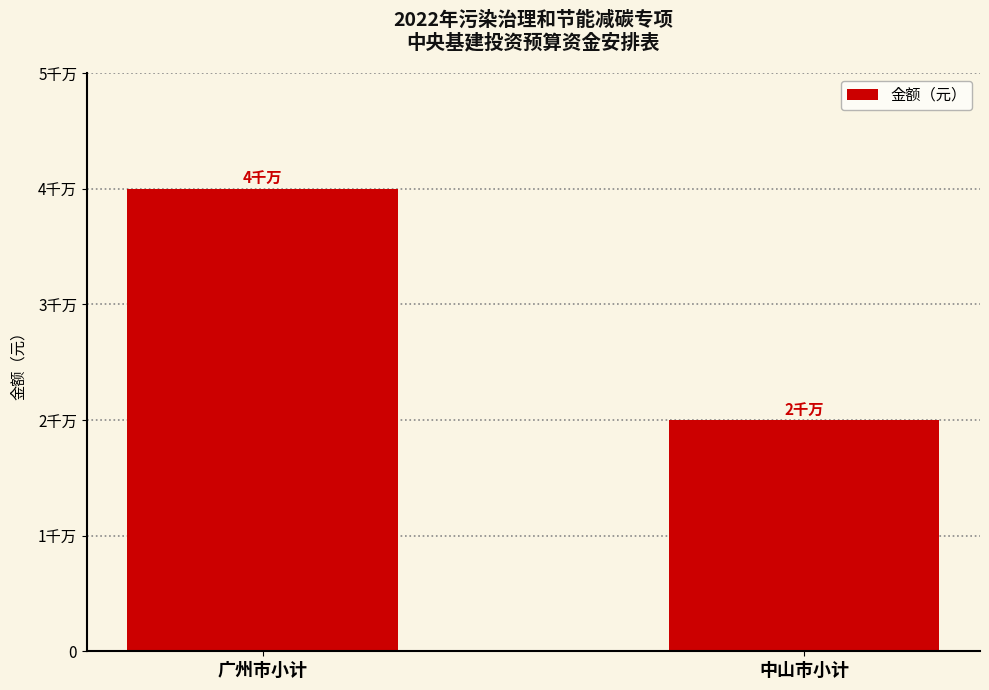

Are the bars horizontal?

No